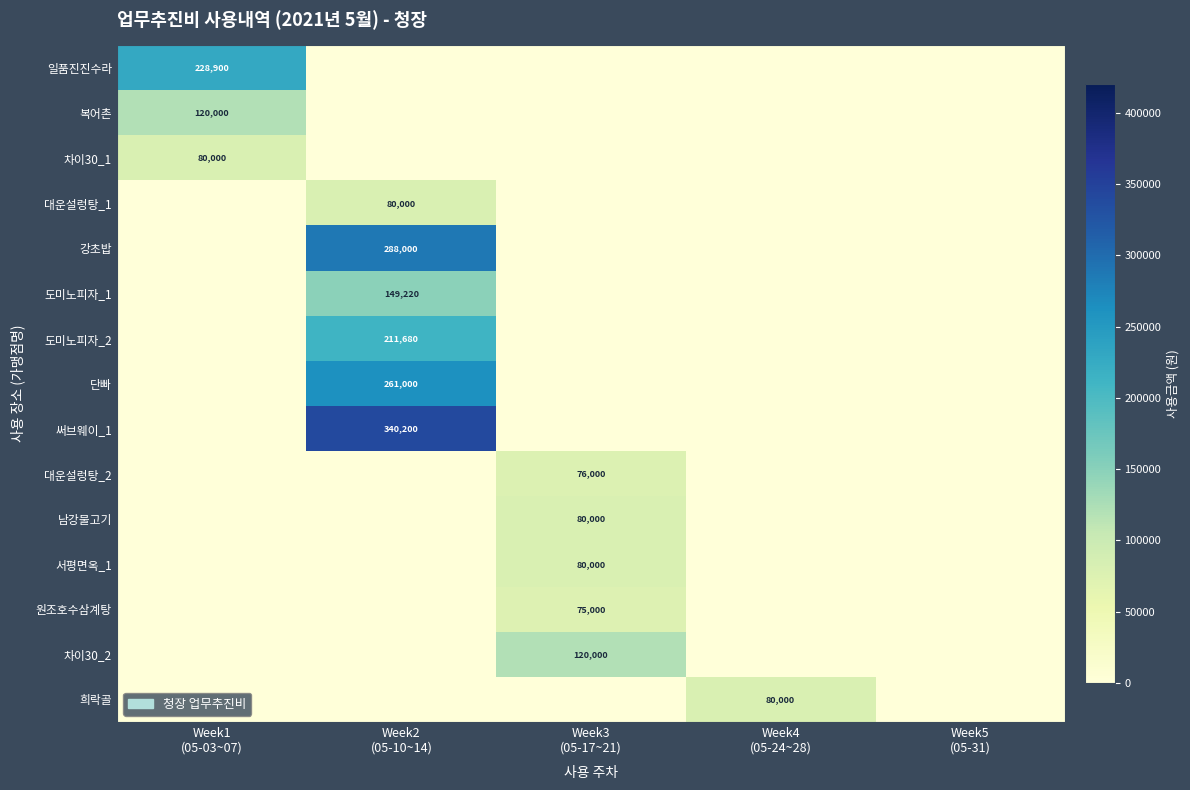

What is the difference between the 차이30_1 values at Week1 (05-03~07) and Week5 (05-31)?

80000